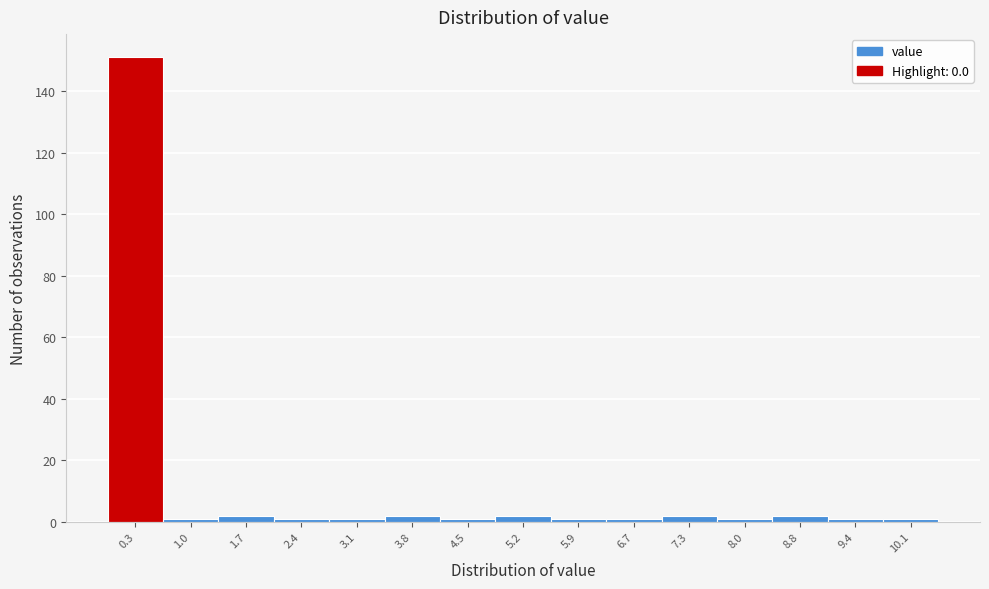

Over which range of the x-axis is the bar tallest?

0.0 to 0.7